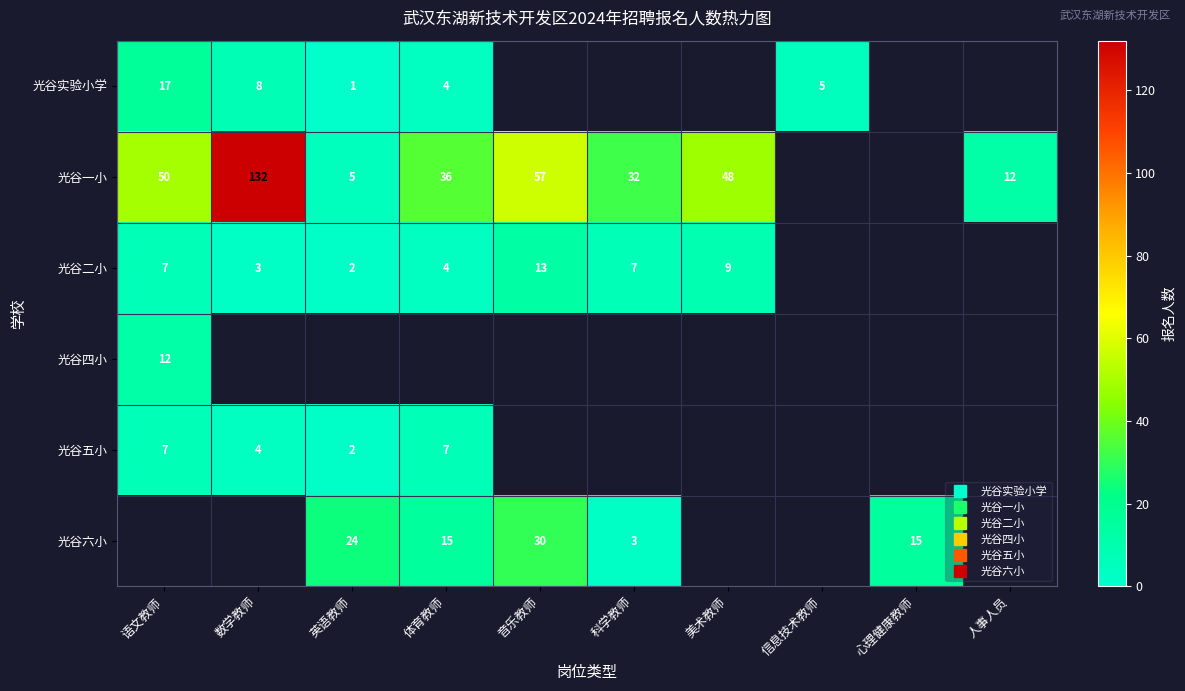

How many positive values does the 光谷五小 series have?

4